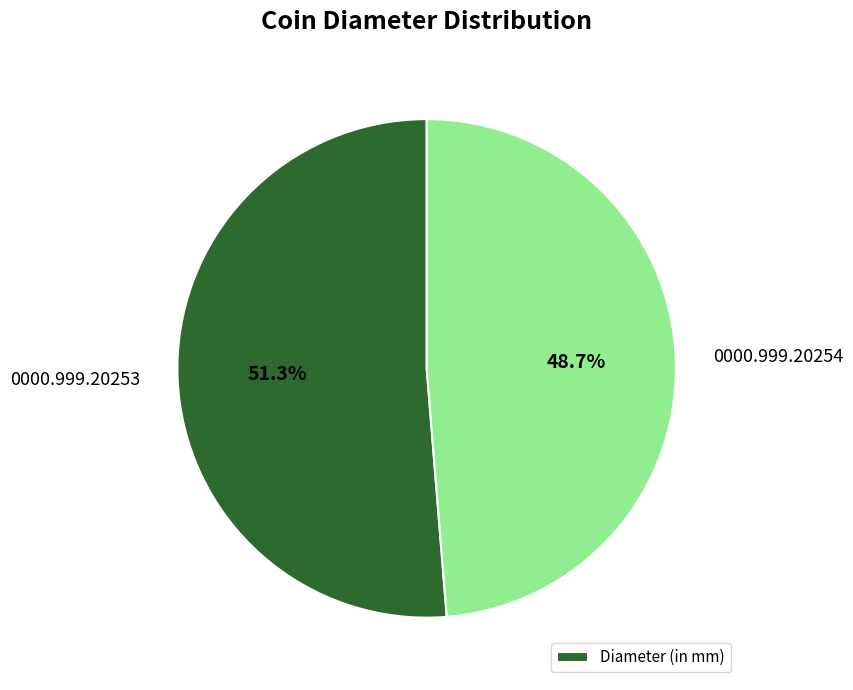

Which has a higher value, 0000.999.20254 or 0000.999.20253?

0000.999.20253